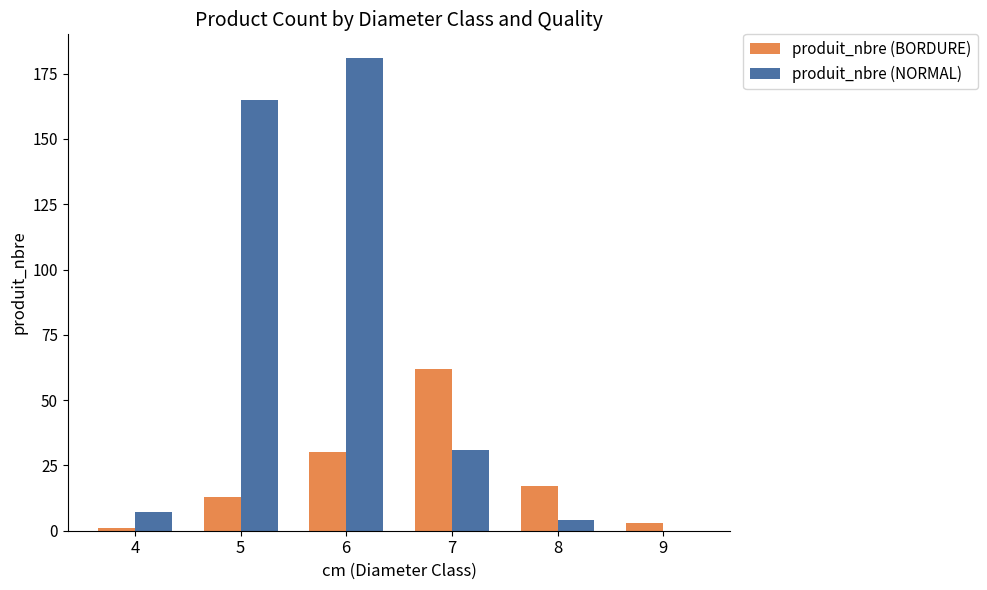

Between 5 and 8, which series saw the biggest shift?

produit_nbre (NORMAL)